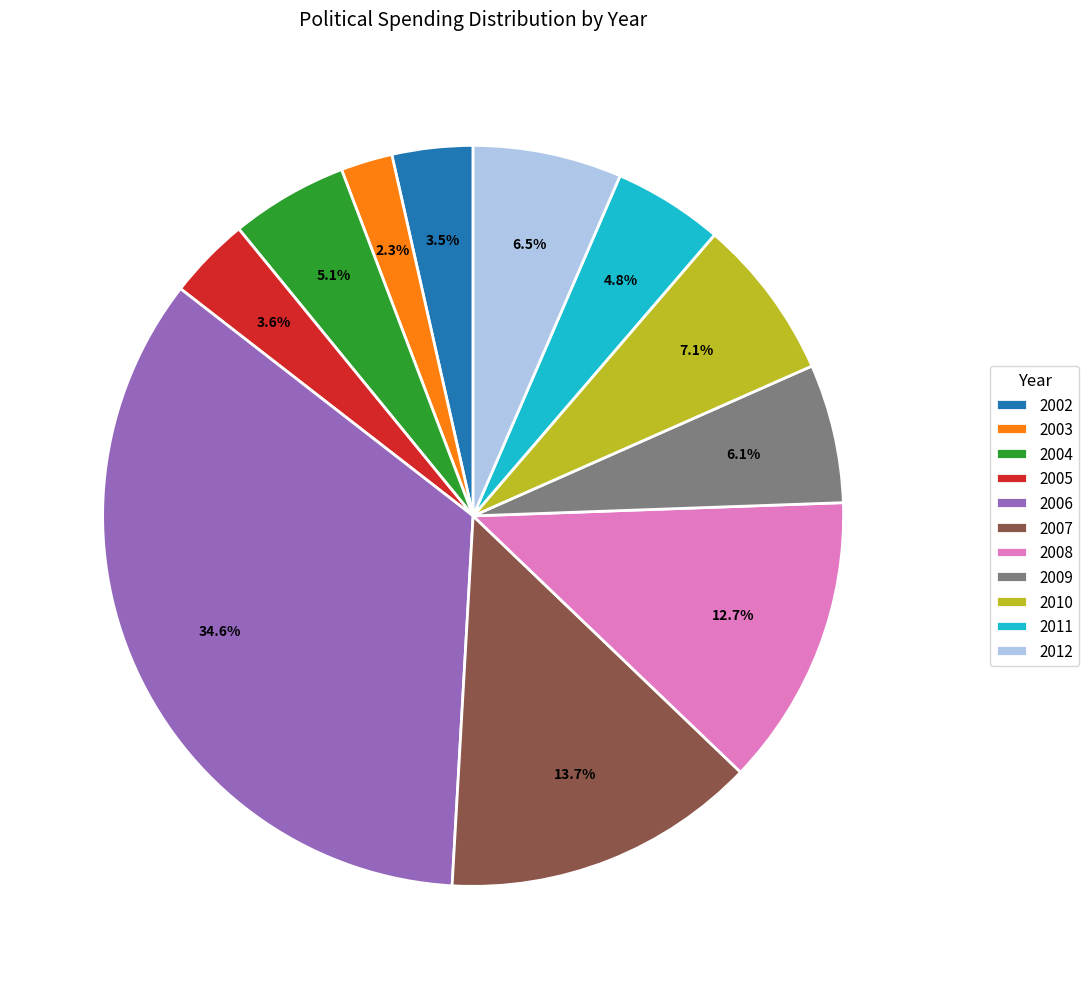

Combined, do 2012 and 2011 account for over 50%?

No